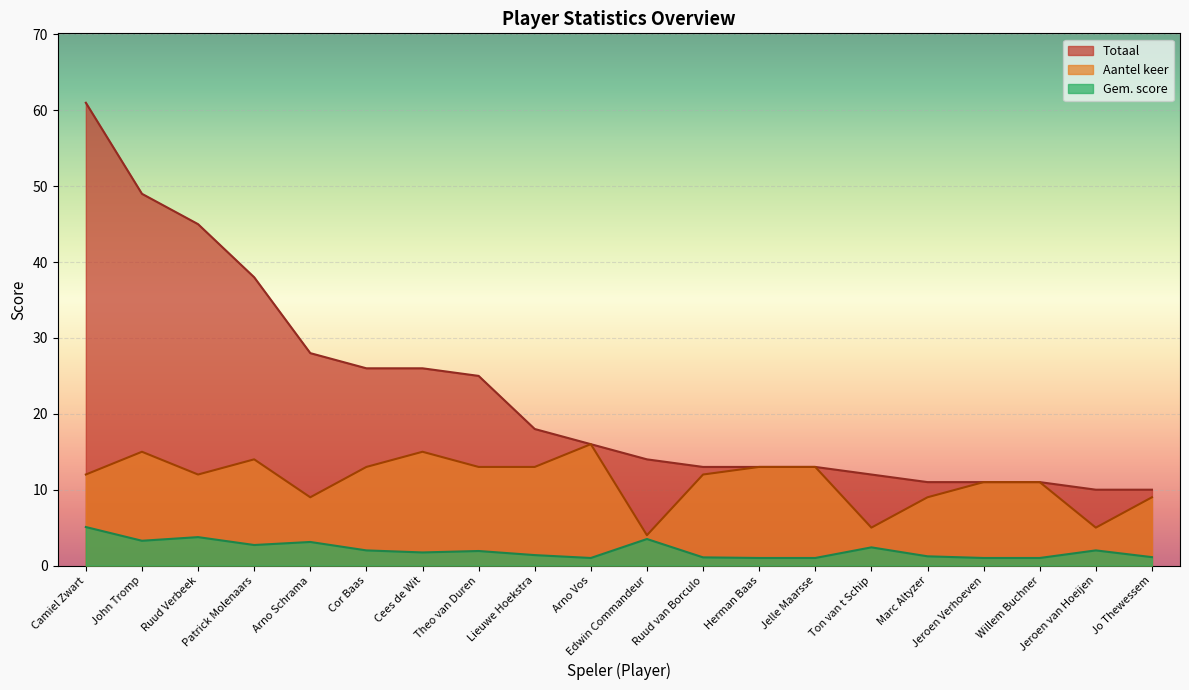

Between Ton van t Schip and Cees de Wit, which is larger?

Cees de Wit